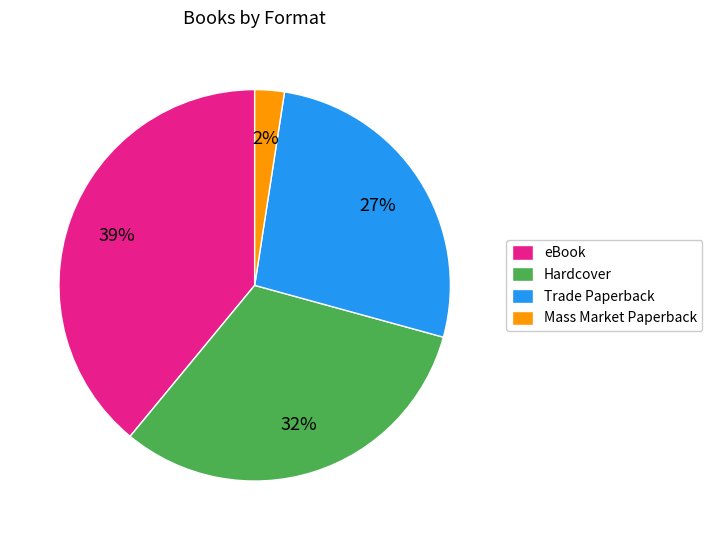

To the nearest percent, what is the difference between the largest and smallest slice percentages?

37%